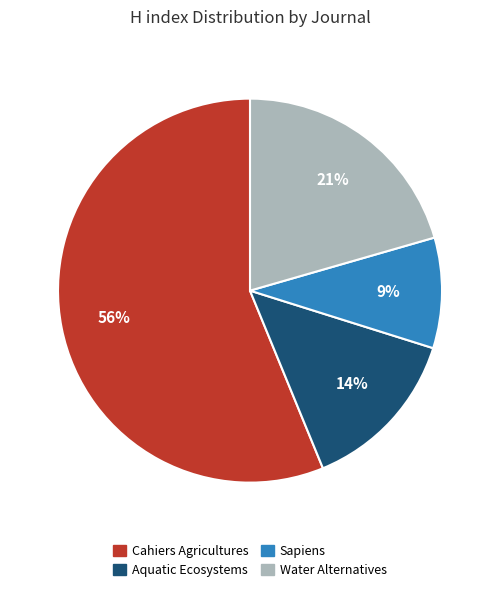

How many slices are in this pie chart?

4